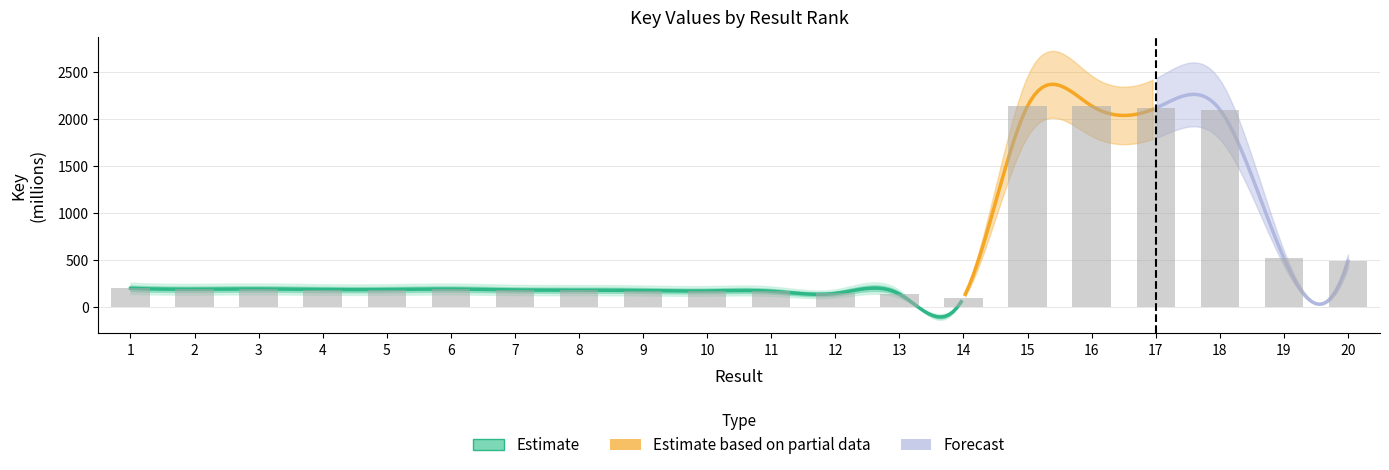

What is the value of the 8th bar from the left?

180.8